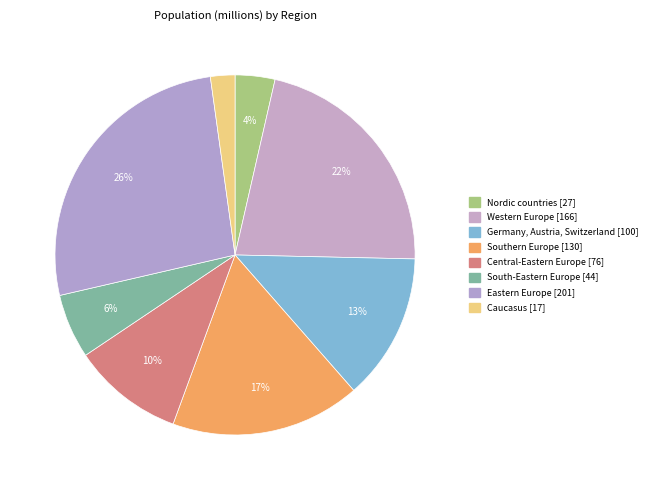

How much of the chart is everything except Germany, Austria, Switzerland?

86.8%